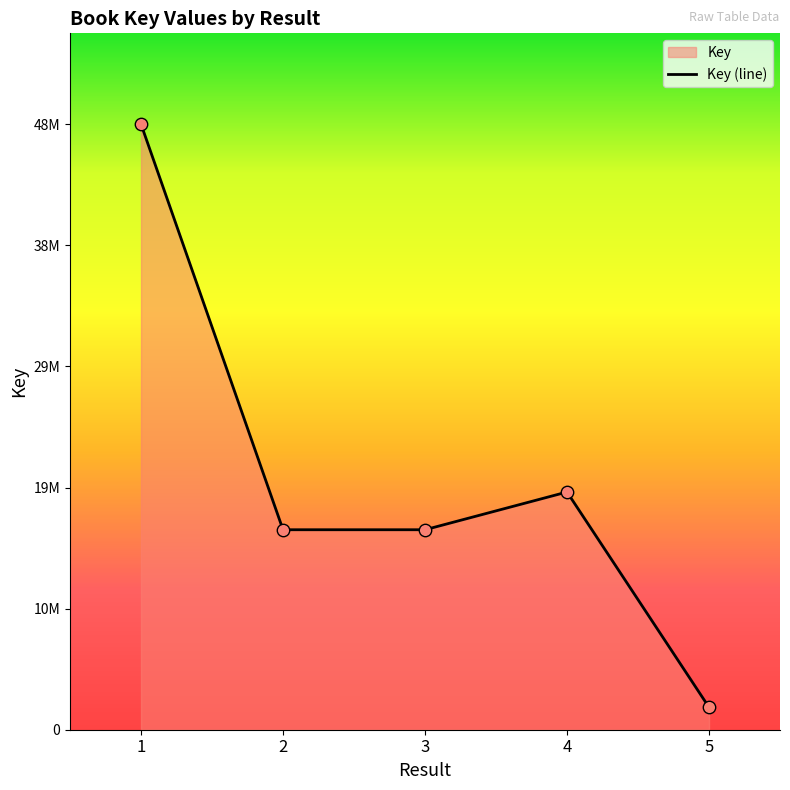

Between 3 and 1, which is larger?

1